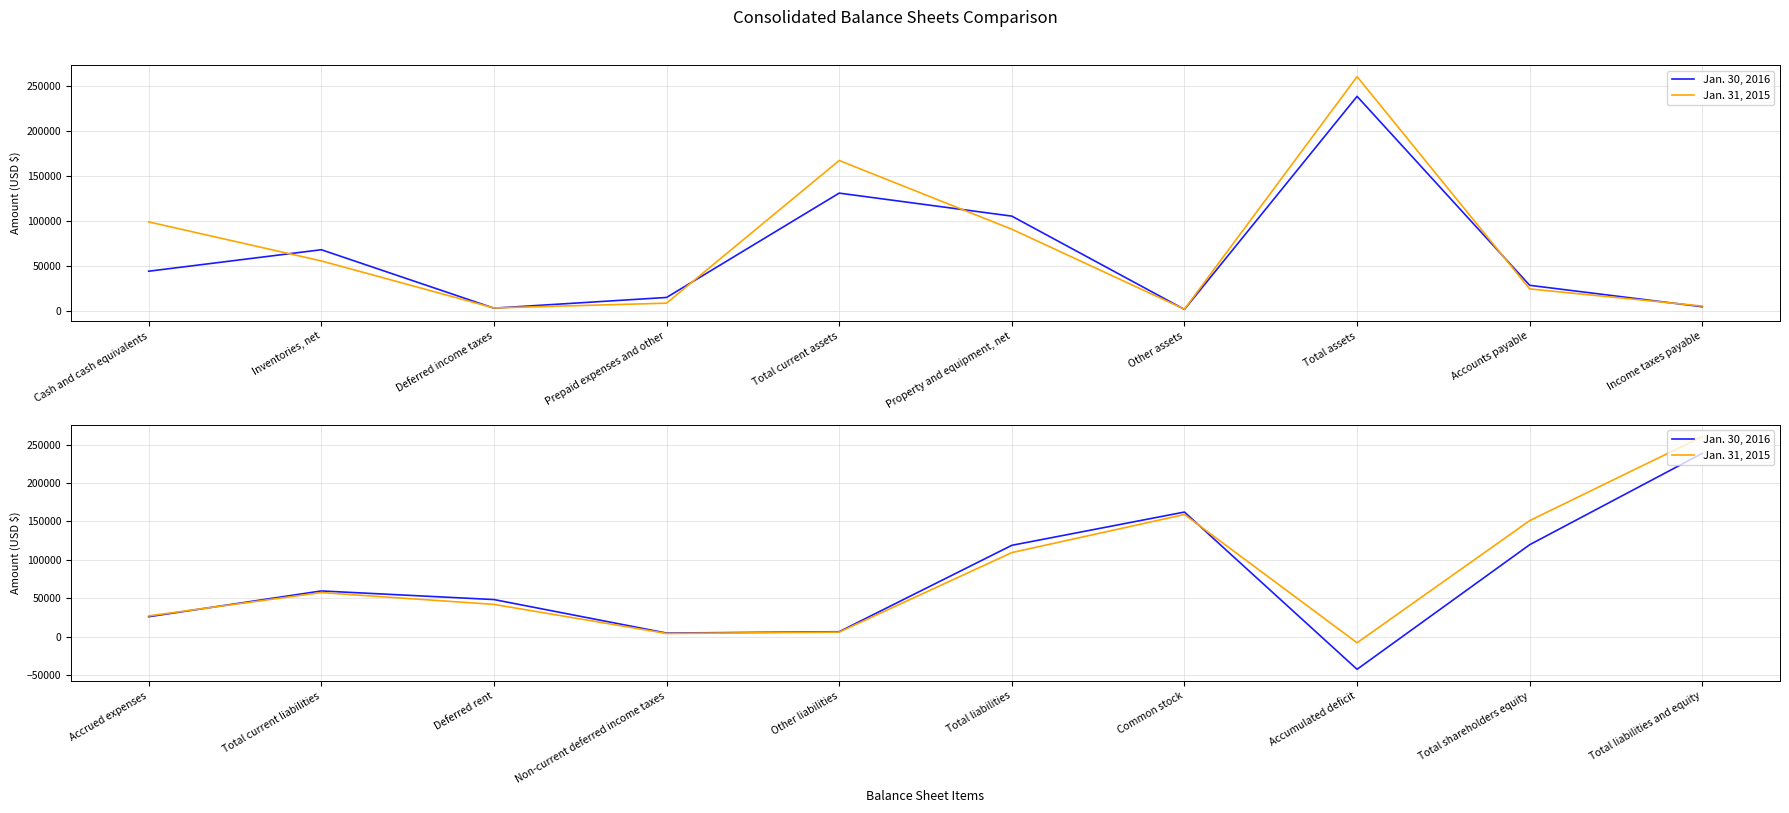

Rank the series at Non-current deferred income taxes from lowest to highest value.

Jan. 31, 2015, Jan. 30, 2016